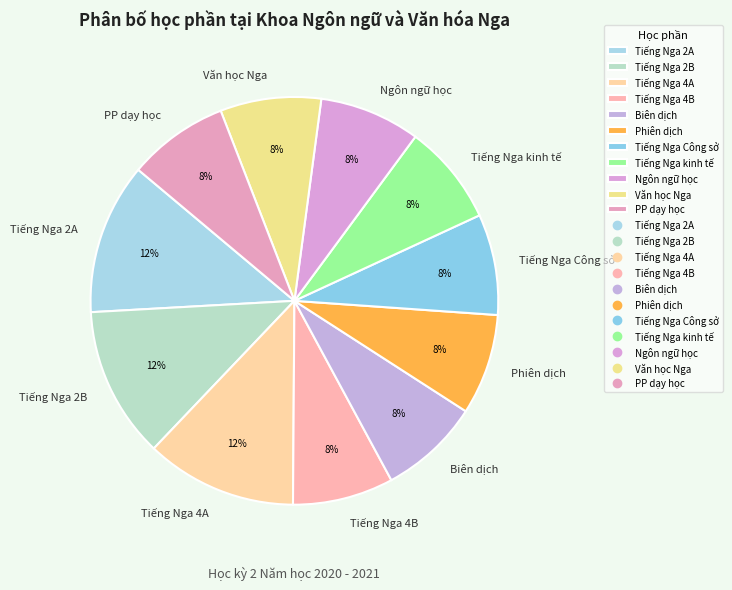

What percentage is the Phiên dịch slice, to the nearest percent?

8%